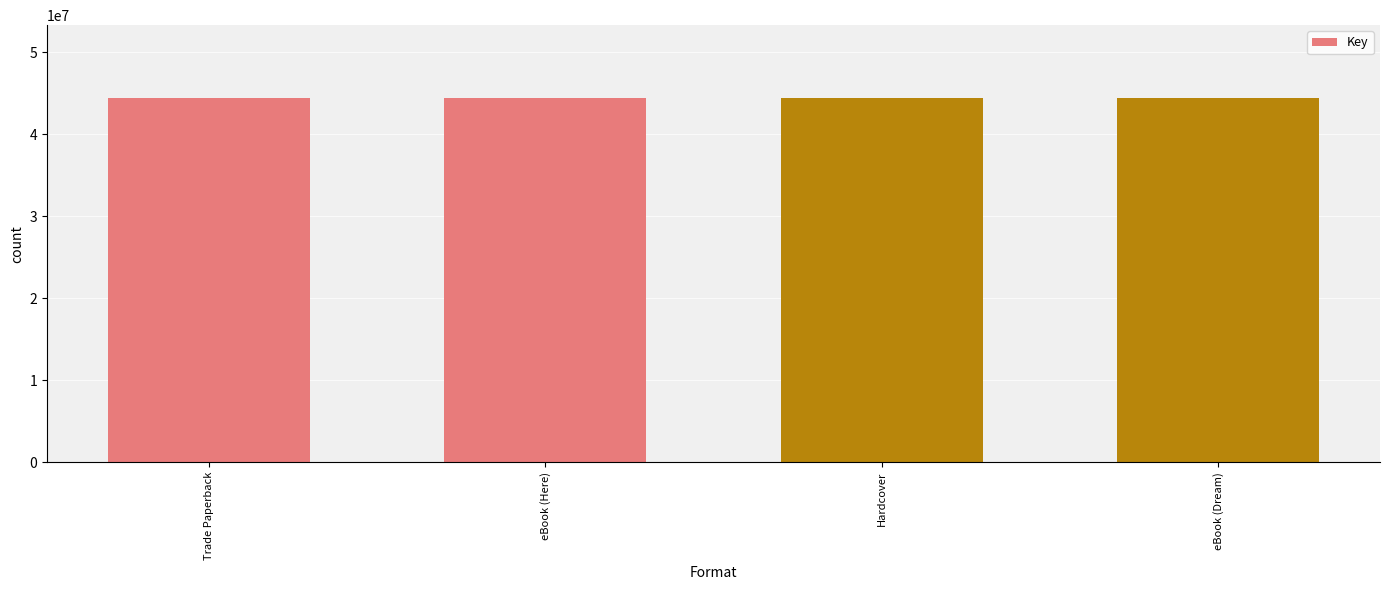

What is the value of the 3rd bar from the left?

44407585